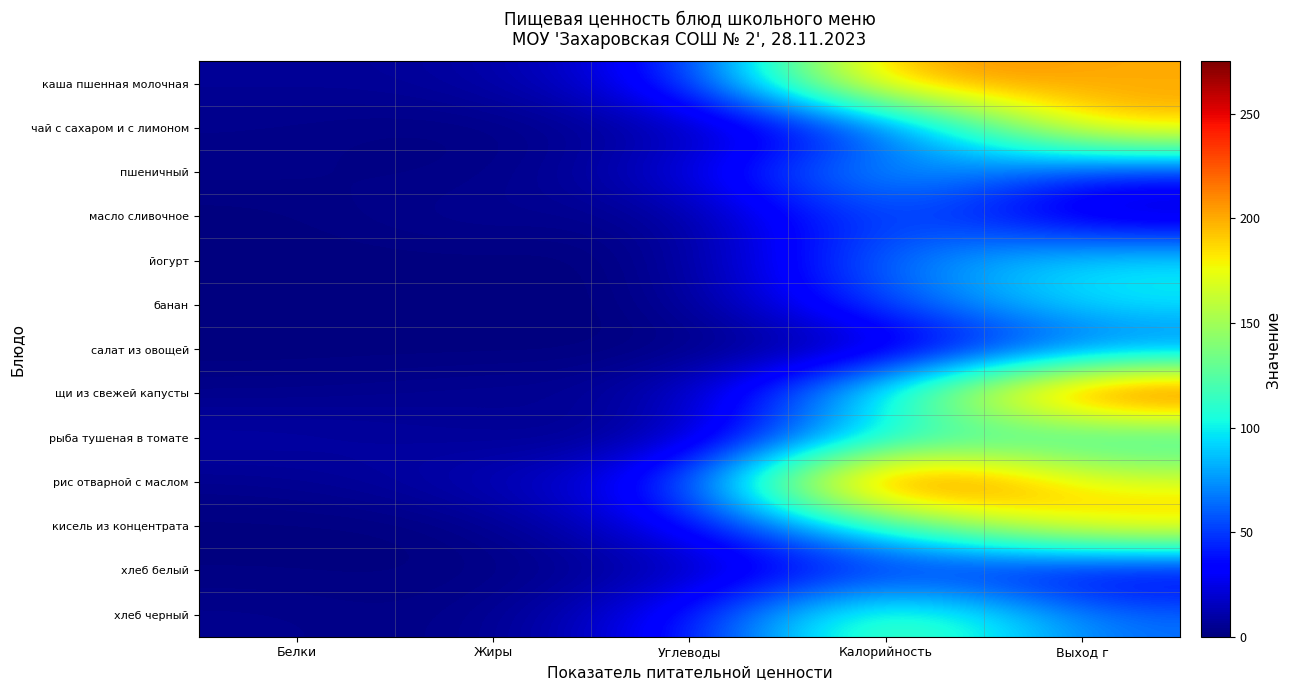

Which series has the largest range (max minus min)?

рис отварной с маслом